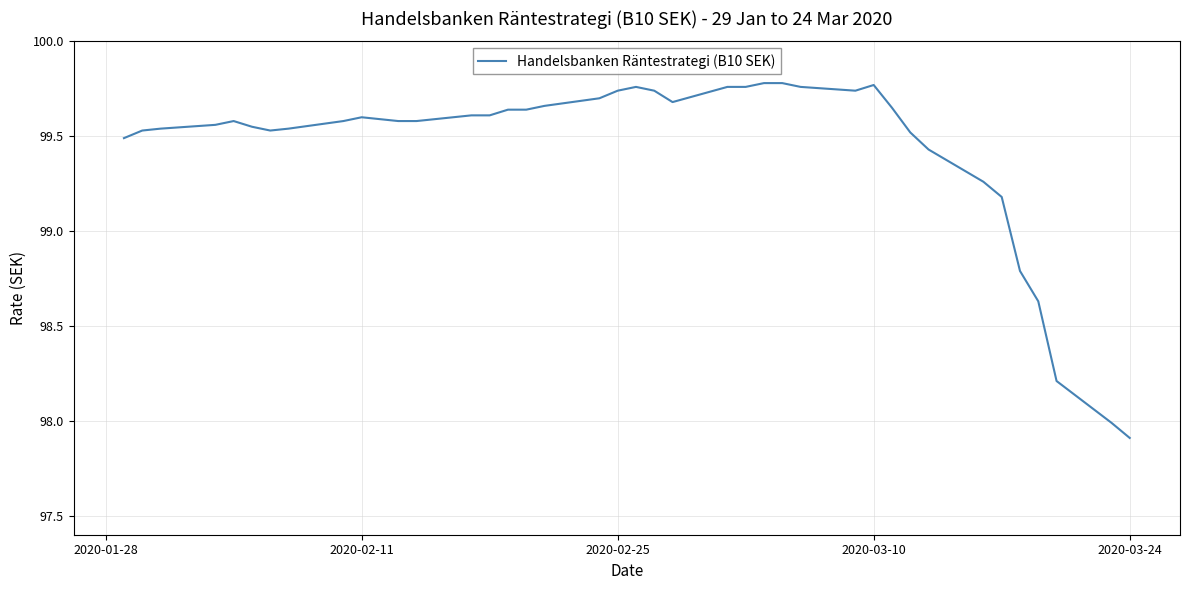

What is the smallest value displayed?

97.9